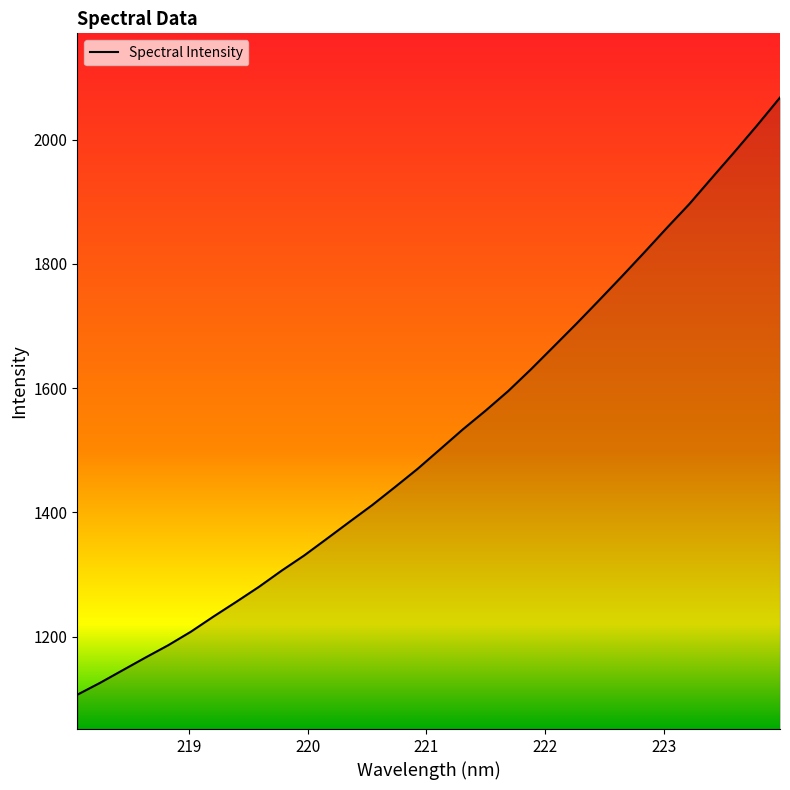

What is the maximum value shown in the chart?

2067.7